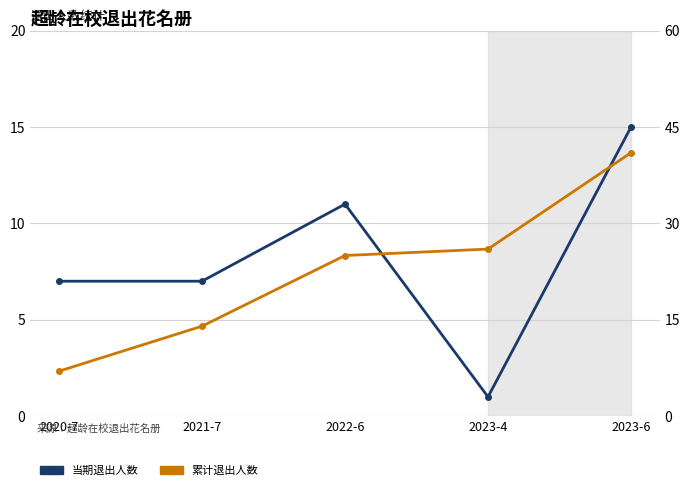

Which series has the largest range (max minus min)?

累计退出人数